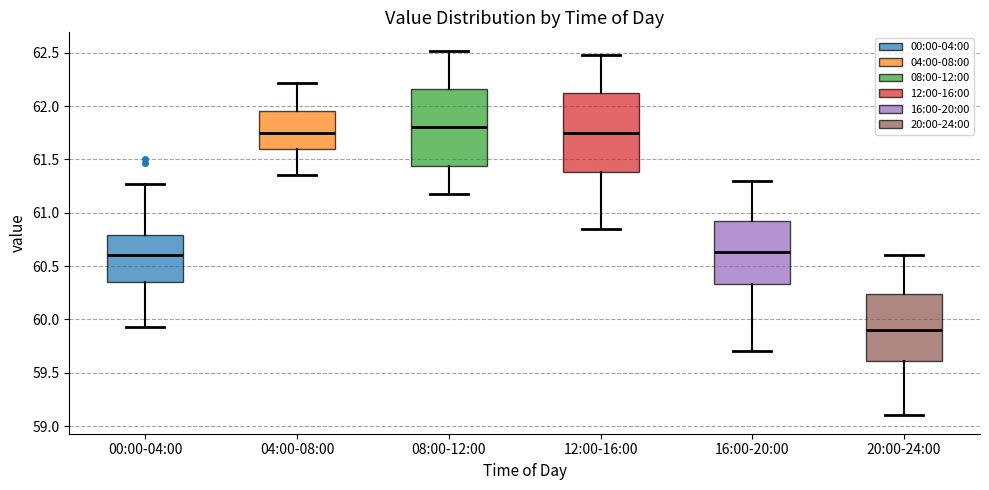

Reading left to right, read every box against the y-axis: the position of its median line, the range the box covers, and the ends of its whiskers. The values are not printed on the chart, so give them approximately, as read against the axis.

00:00-04:00: median 60.60, box 60.35 to 60.80, whiskers 59.95 to 61.25
04:00-08:00: median 61.75, box 61.60 to 61.95, whiskers 61.35 to 62.20
08:00-12:00: median 61.80, box 61.45 to 62.15, whiskers 61.20 to 62.50
12:00-16:00: median 61.75, box 61.40 to 62.10, whiskers 60.85 to 62.50
16:00-20:00: median 60.65, box 60.35 to 60.90, whiskers 59.70 to 61.30
20:00-24:00: median 59.90, box 59.60 to 60.25, whiskers 59.10 to 60.60